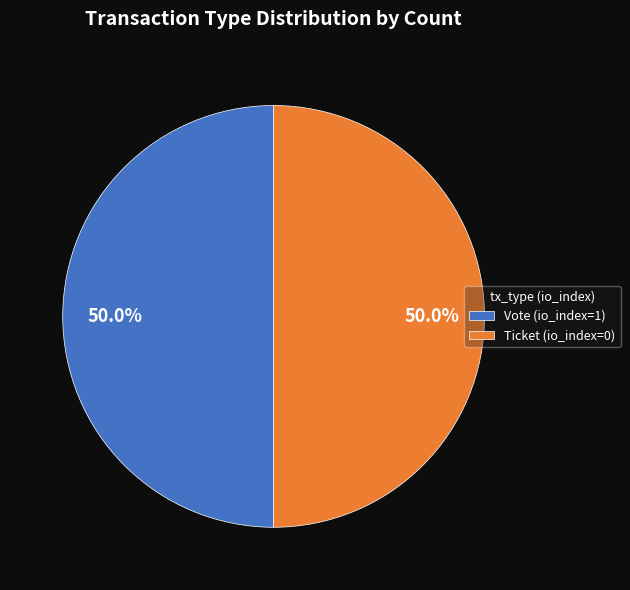

How many segments does this pie chart have?

2